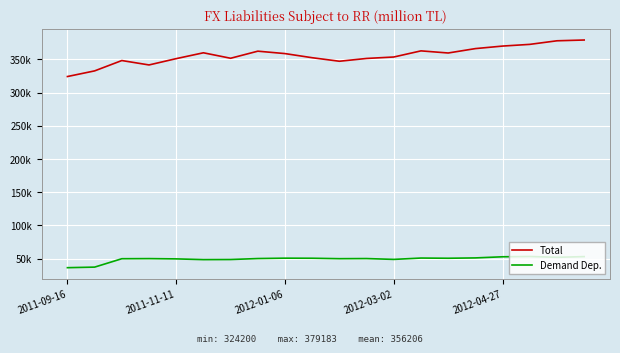

What are all the series names shown in the legend?

Total, Demand Dep.